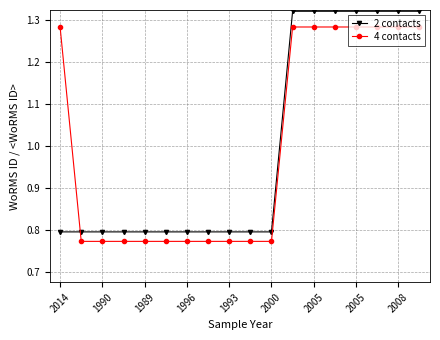

True or false: 2 contacts and 4 contacts cross at least once.

True